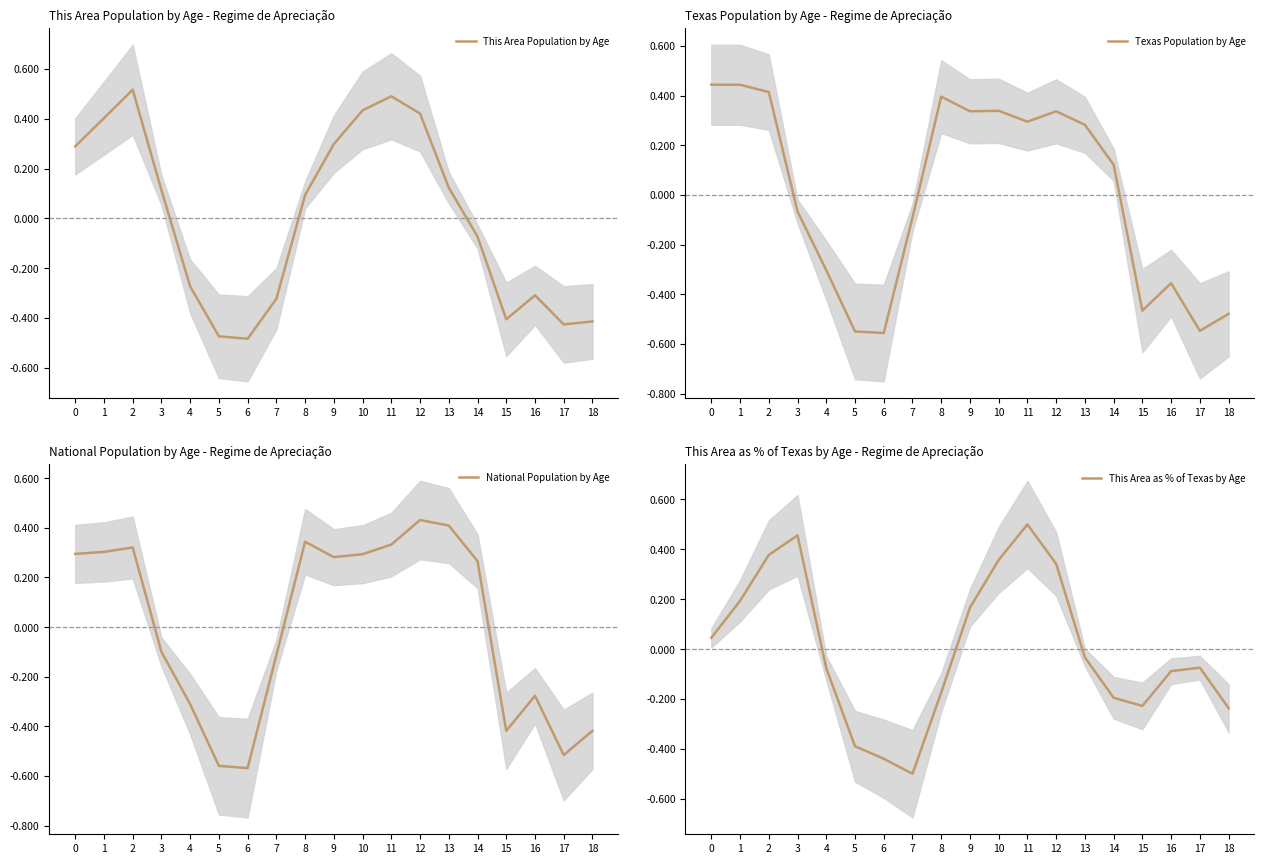

What is the approximate value of This Area as % of Texas by Age at 10?

0.4